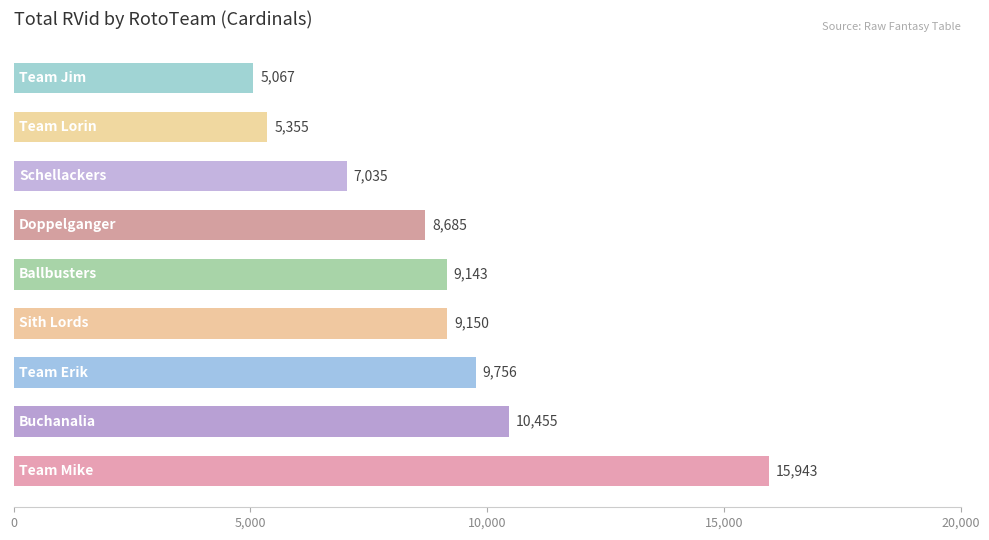

What is the difference between the maximum and minimum values?

10876